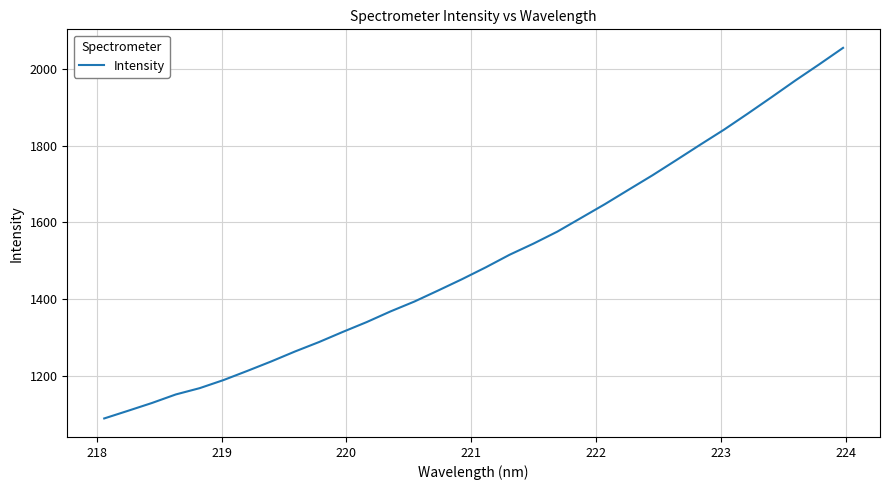

What is the maximum value shown in the chart?

2055.9